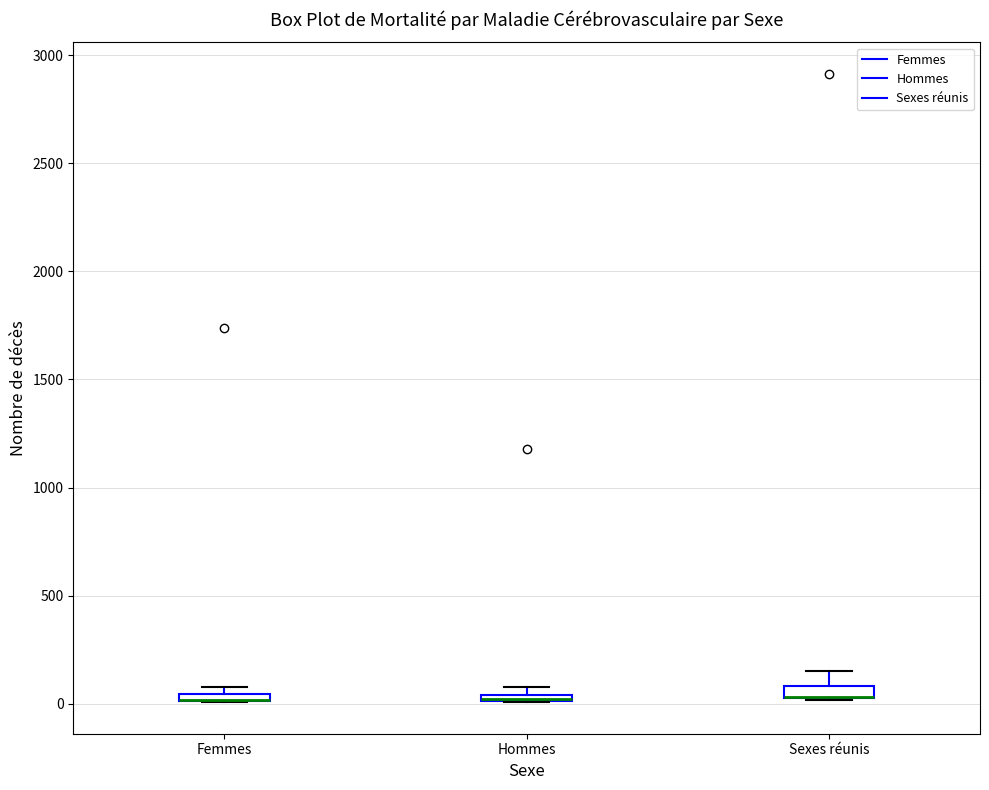

Where is the upper edge of the box for Femmes on the y-axis? The values are not printed on the chart, so give them approximately, as read against the axis.

50